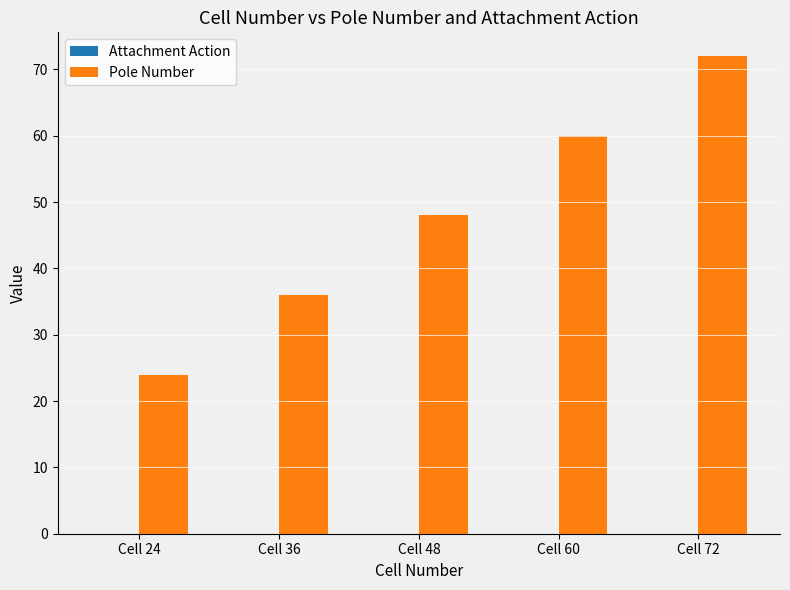

Which has a higher value, Cell 24 or Cell 72?

Cell 72